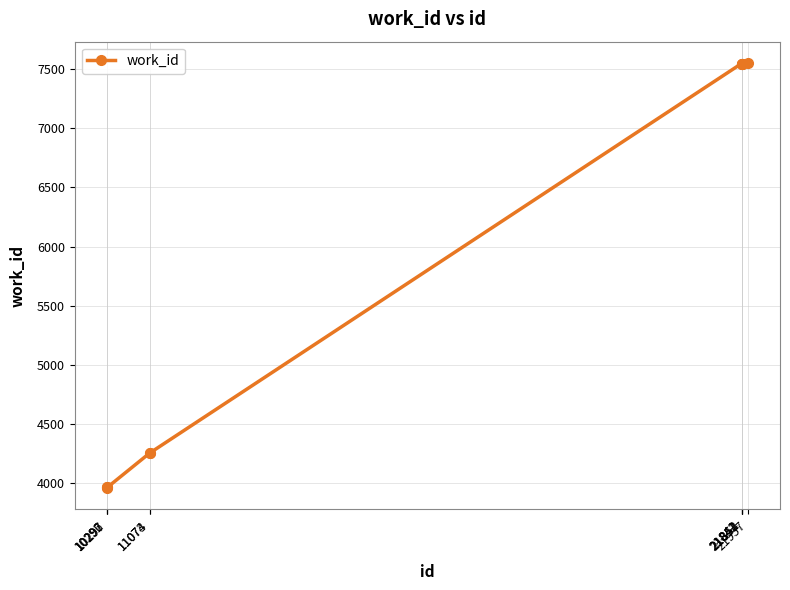

What is the minimum value shown in the chart?

3959